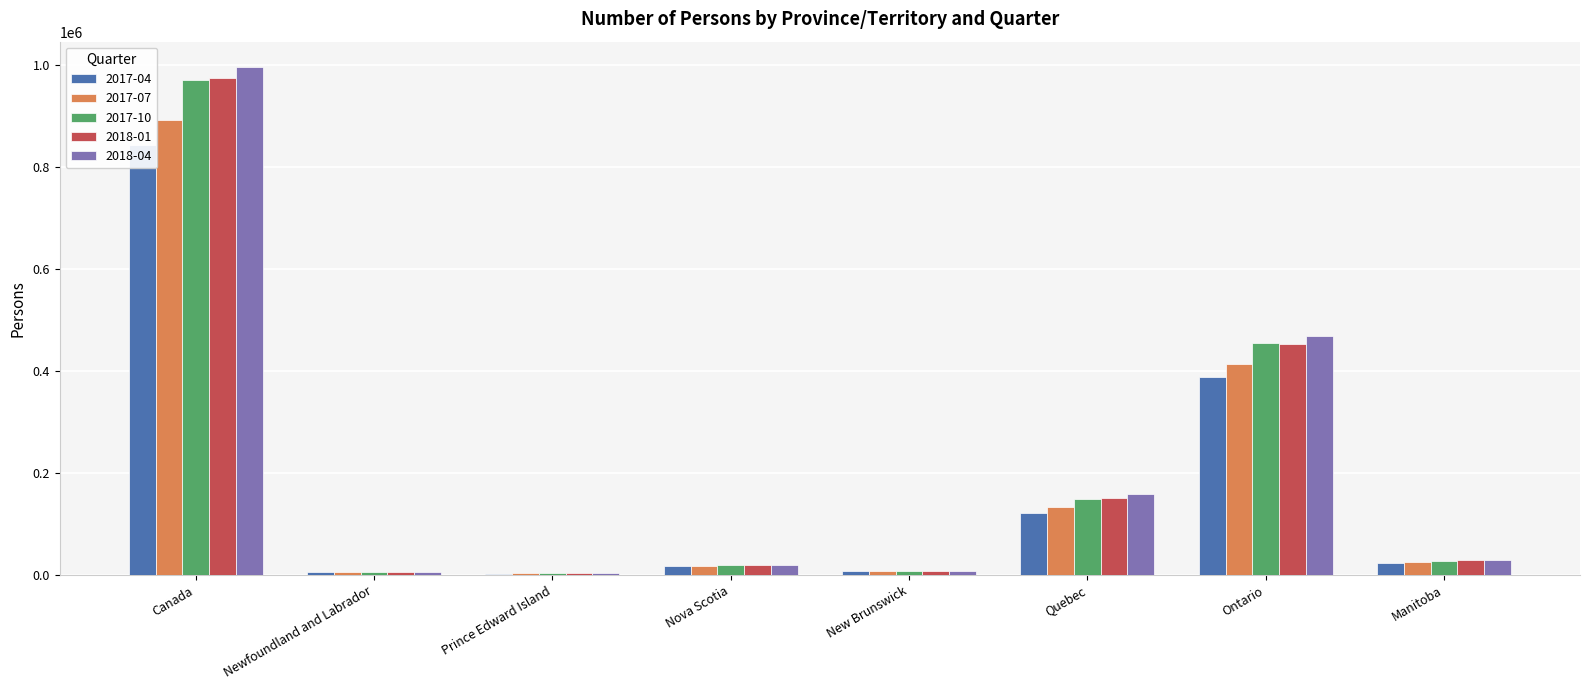

What are all the series names shown in the legend?

2017-04, 2017-07, 2017-10, 2018-01, 2018-04